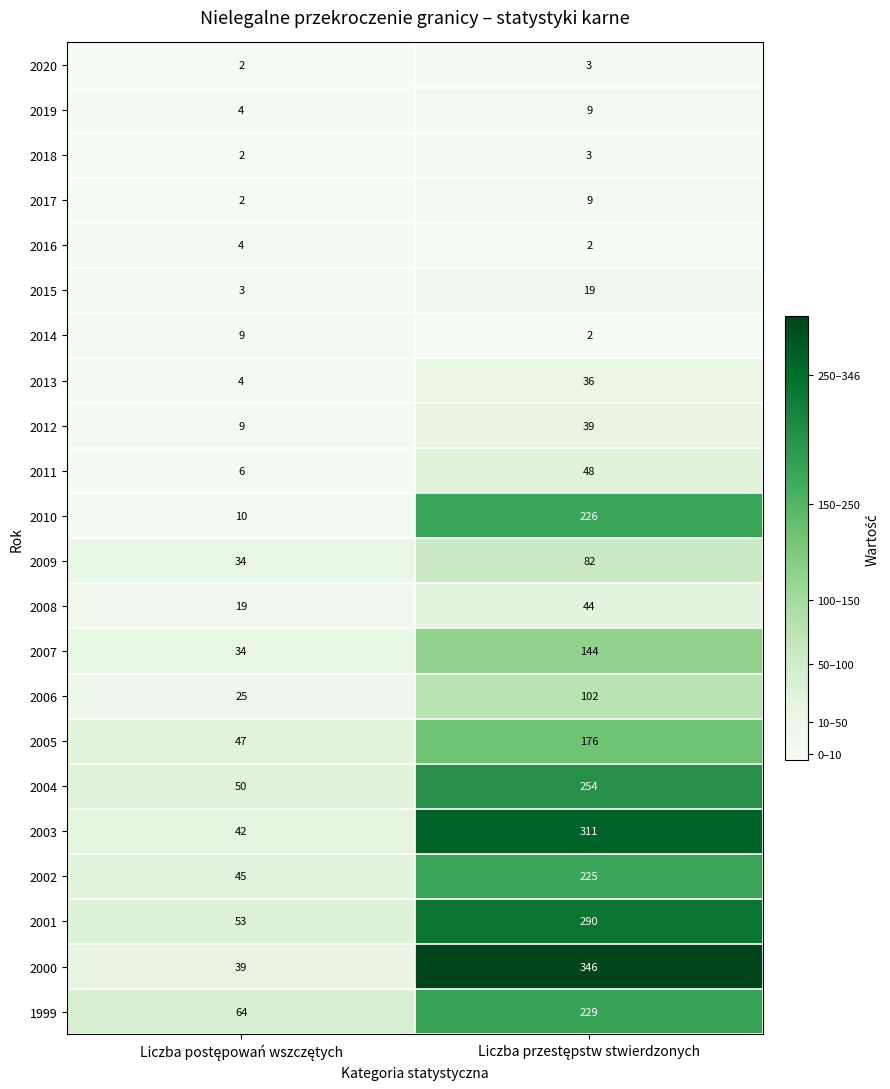

How many categories are shown in the chart?

2